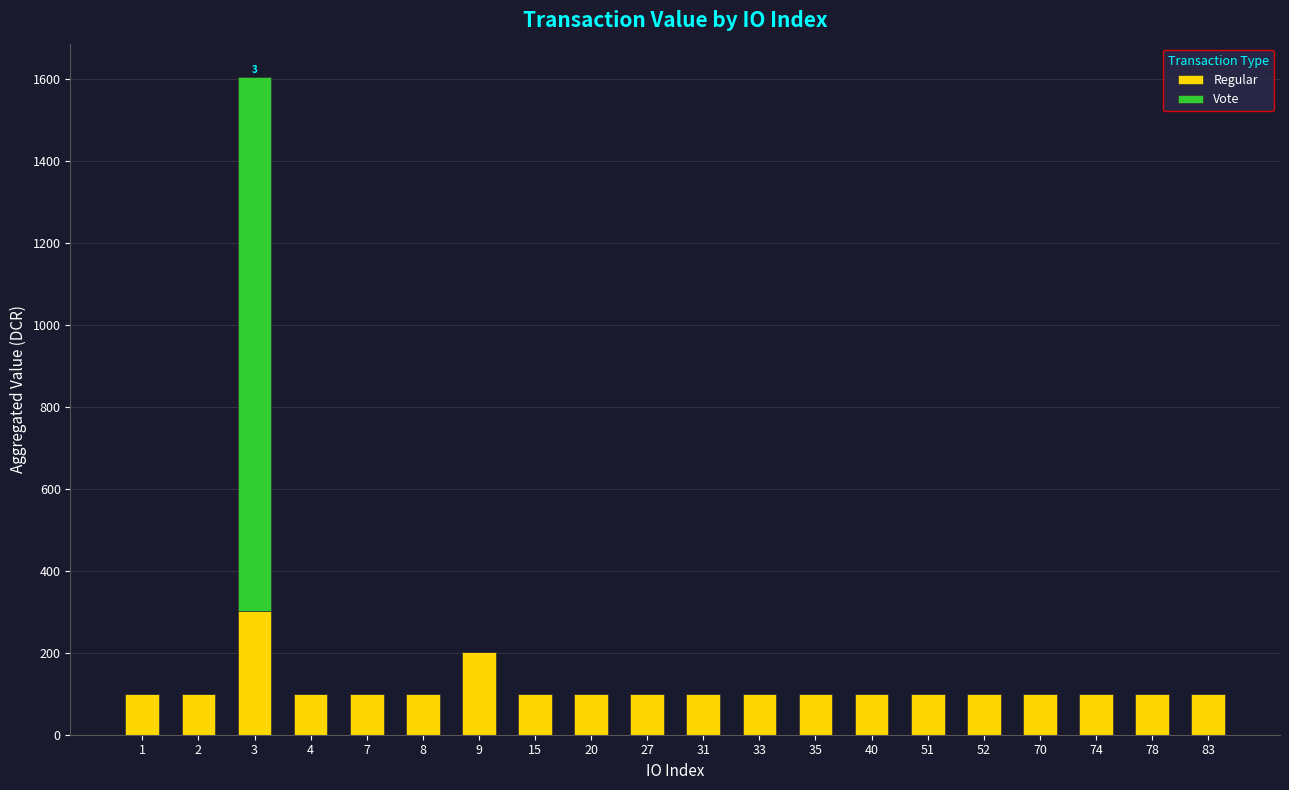

At which category is the sum across all series the highest?

3